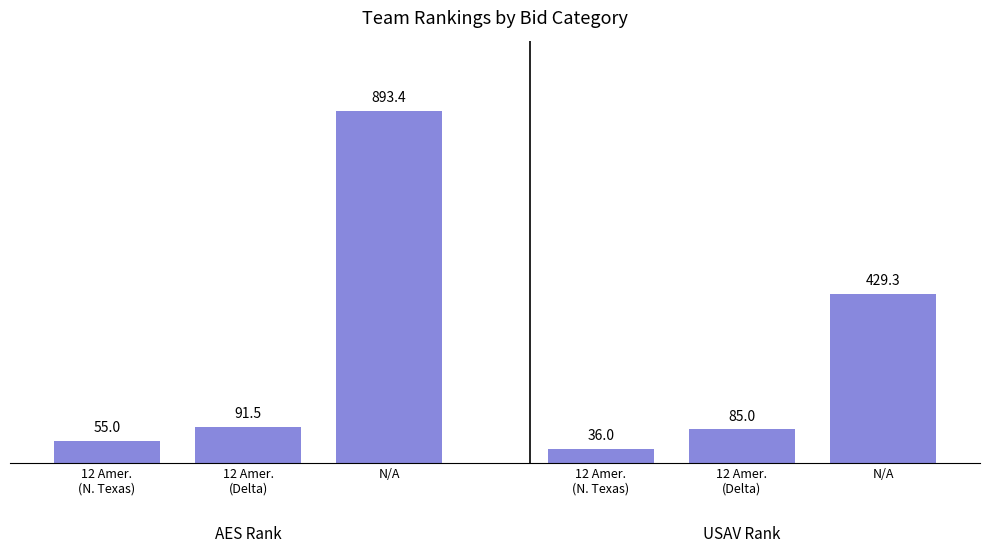

What is the spread (max minus min) of values at N/A?

464.1